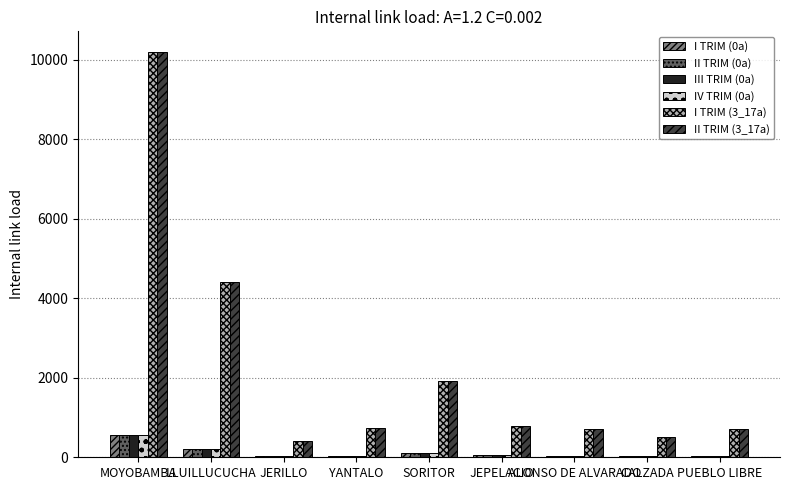

Does the chart contain stacked bars?

No